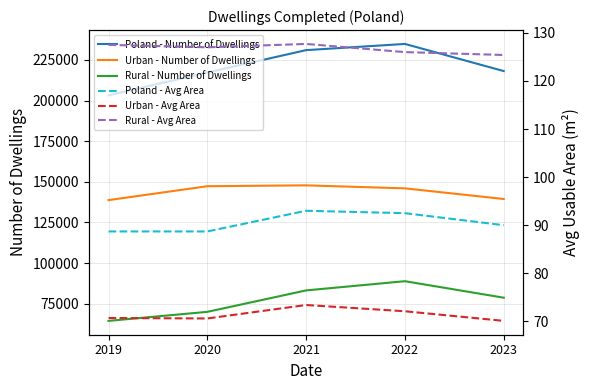

At which label is Urban - Number of Dwellings closest to 143311?

2022